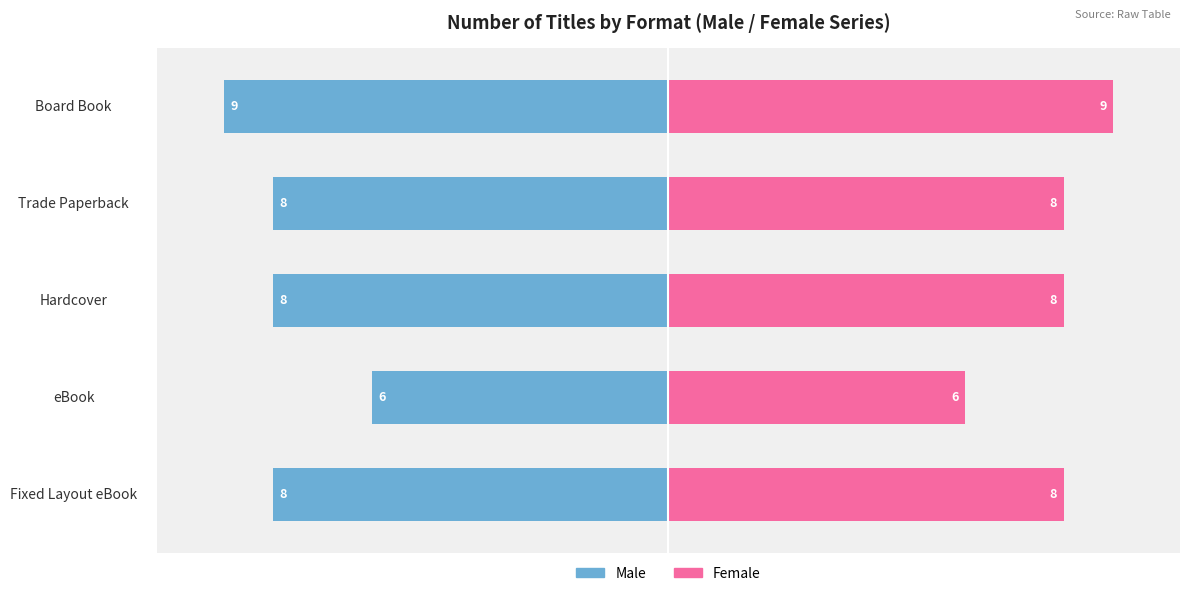

How many categories are shown in the chart?

5